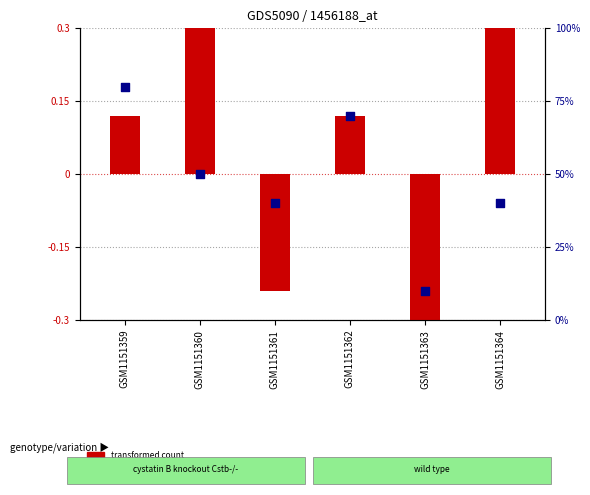

At how many categories does at least one series exceed 0?

4